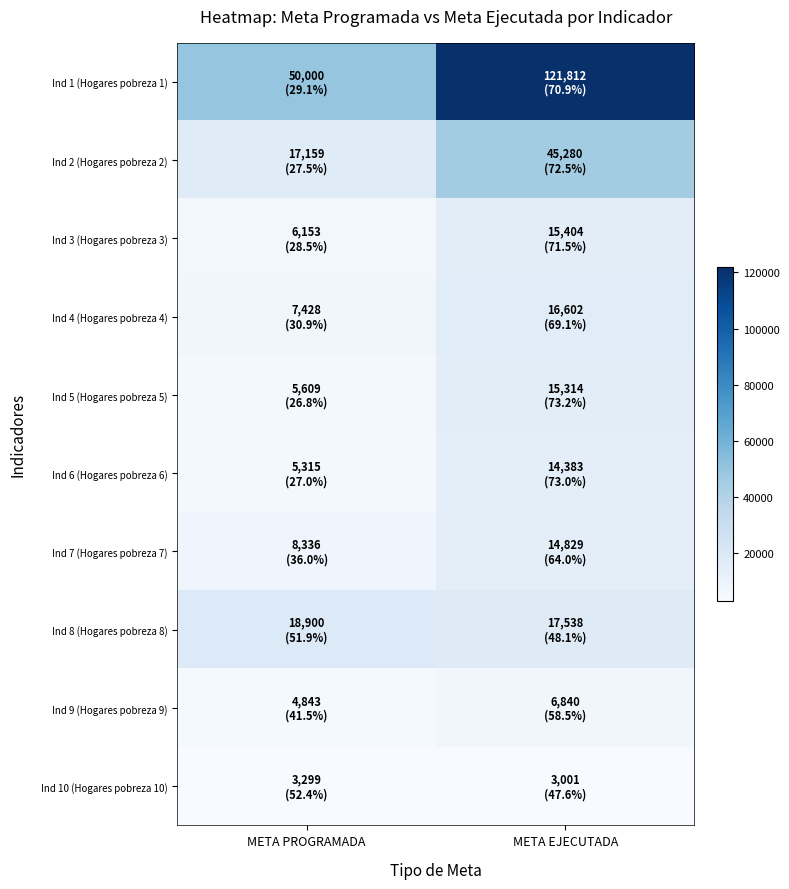

What is the spread (max minus min) of values at META PROGRAMADA?

46701